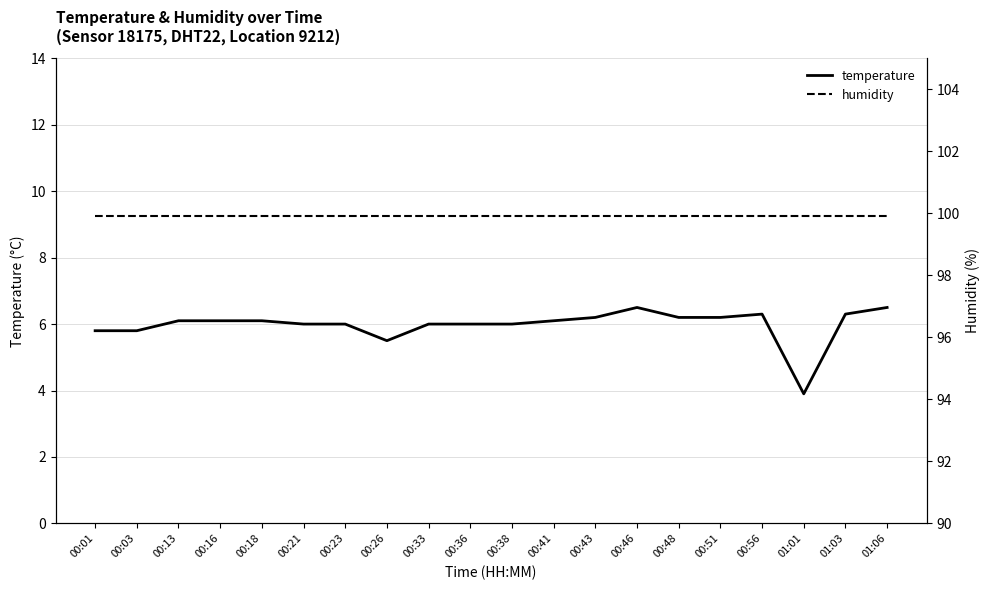

At which label does temperature reach its peak?

00:46